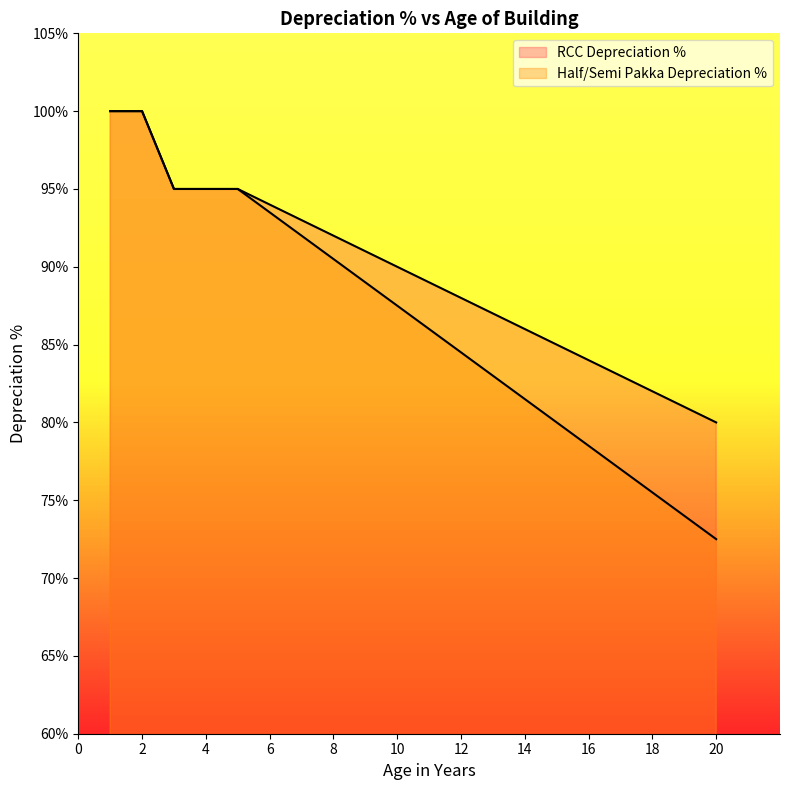

What are all the series names shown in the legend?

RCC Depreciation %, Half/Semi Pakka Depreciation %